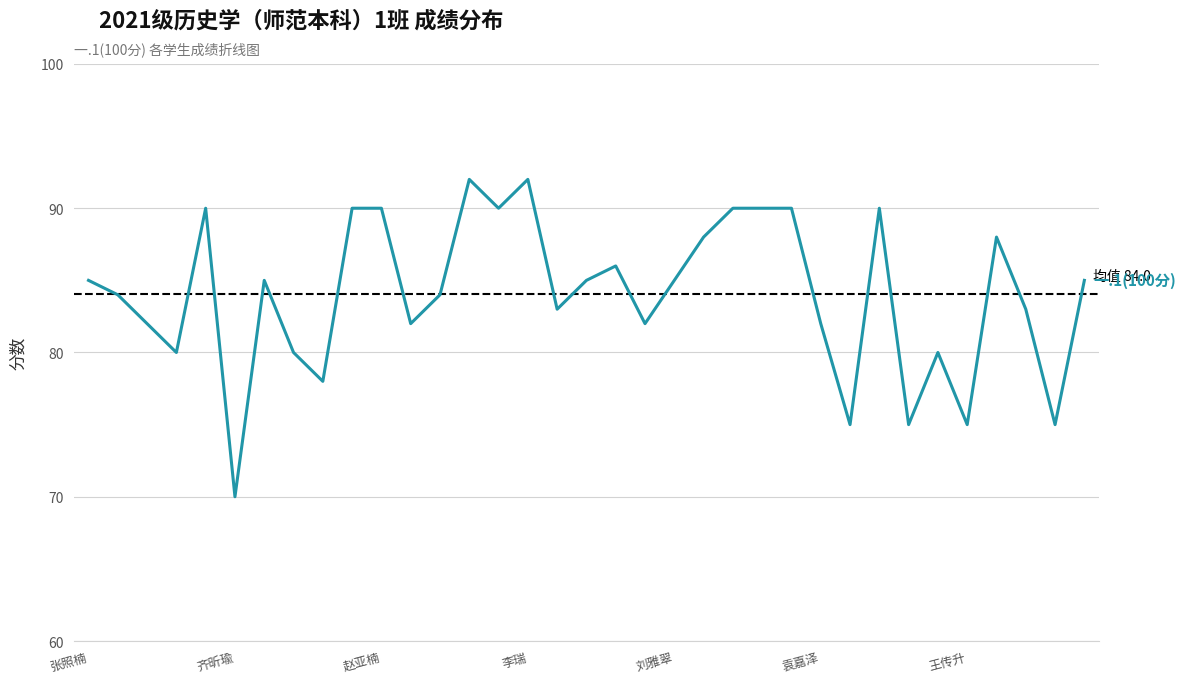

What is the difference between the maximum and minimum values?

22